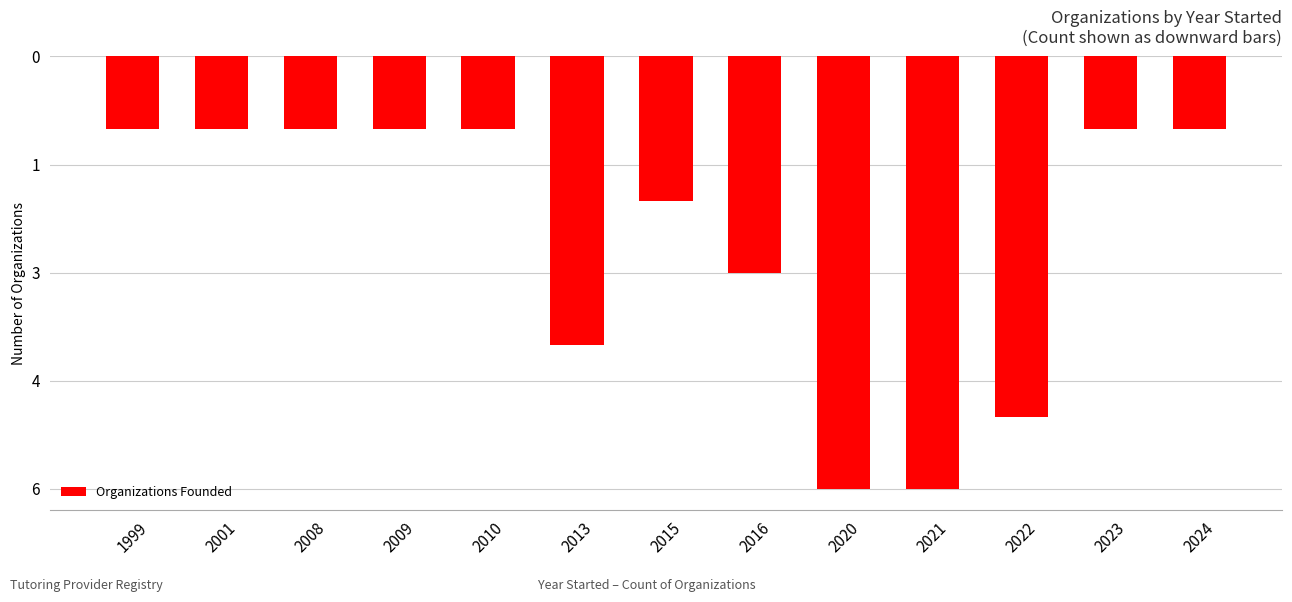

How many data points are less than -1?

6